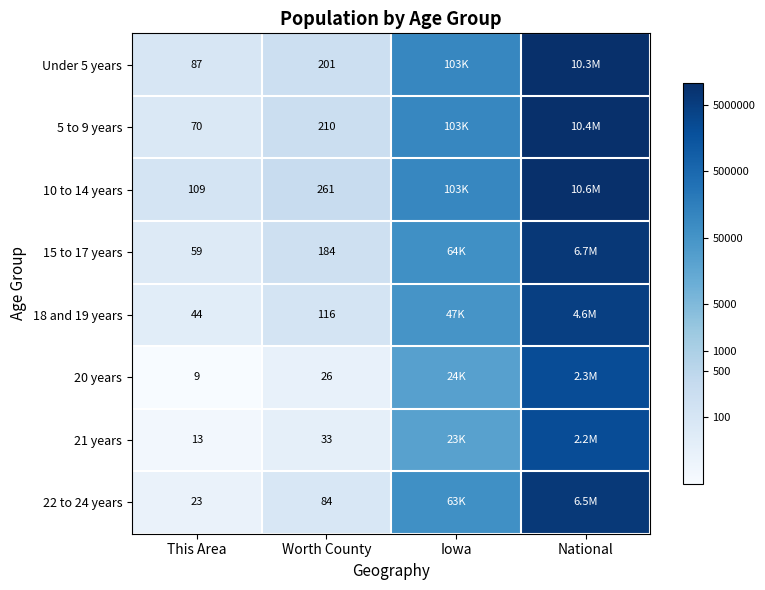

Which category has the lowest value across all series?

This Area